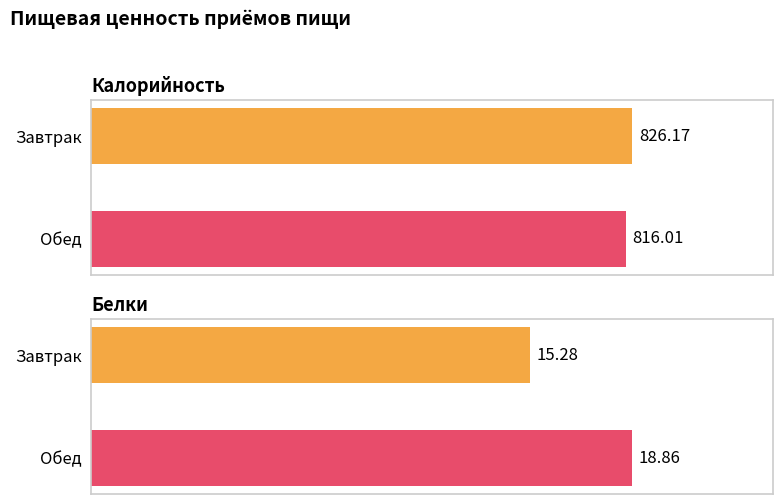

Which series has the largest range (max minus min)?

Калорийность